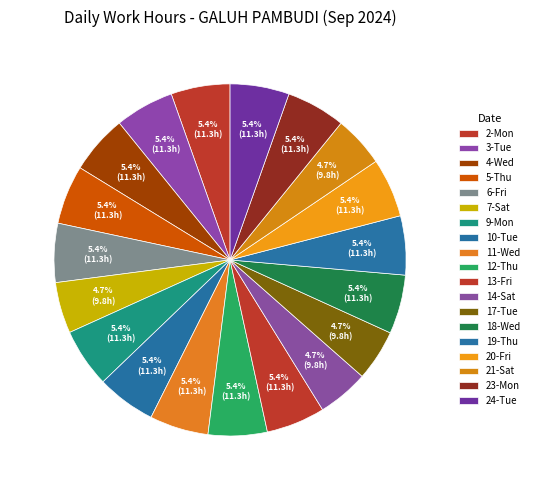

How much of the chart is everything except 24-Tue?

94.6%